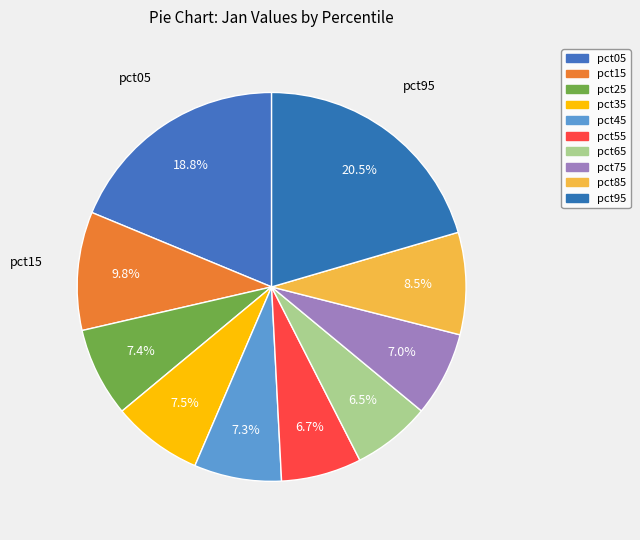

How many segments does this pie chart have?

10